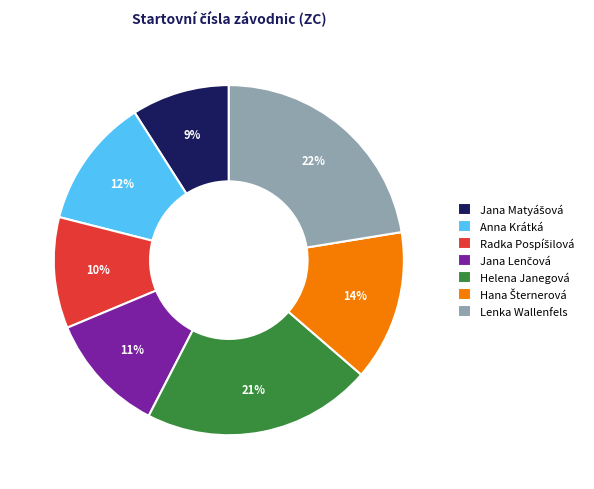

How many slices are in this pie chart?

7